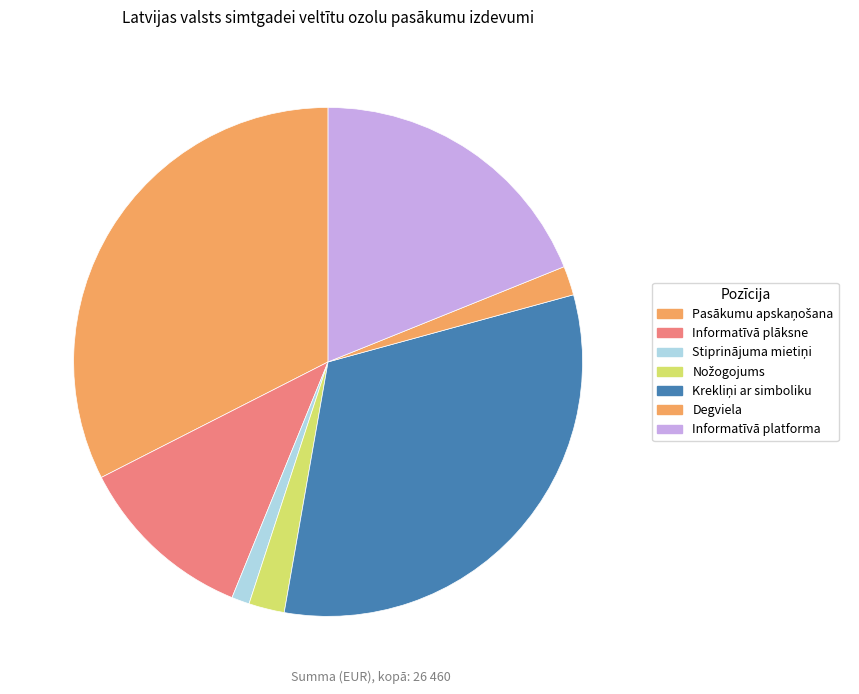

True or false: Informatīvā plāksne accounts for 11% of the total.

True